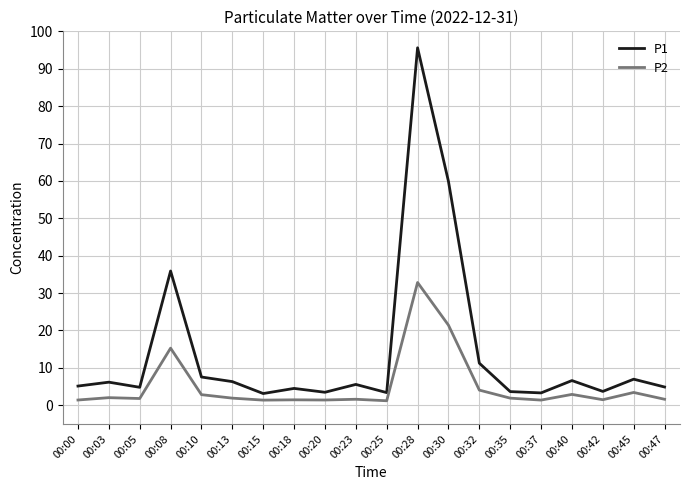

What is the sum of all P1 values?

281.8